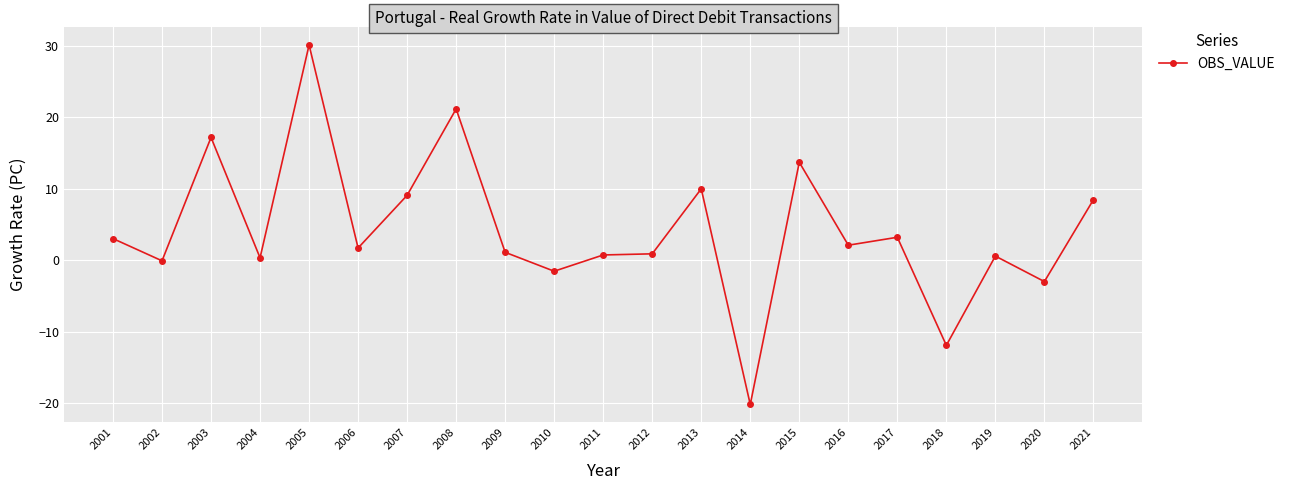

Does the chart display data point markers on the line(s)?

Yes